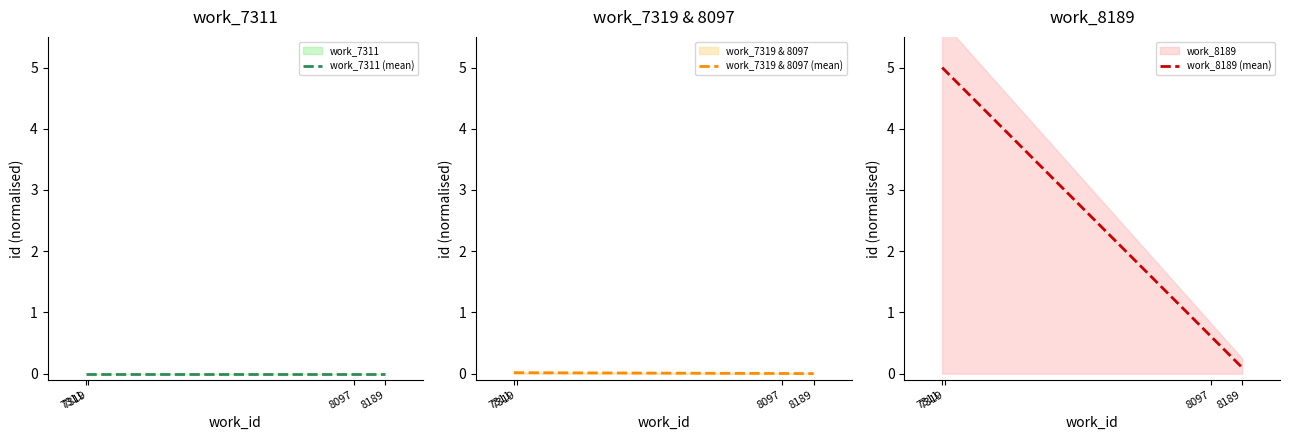

Rank the series by their maximum value, from highest to lowest.

work_8189 (mean), work_7319 & 8097 (mean), work_7311 (mean)